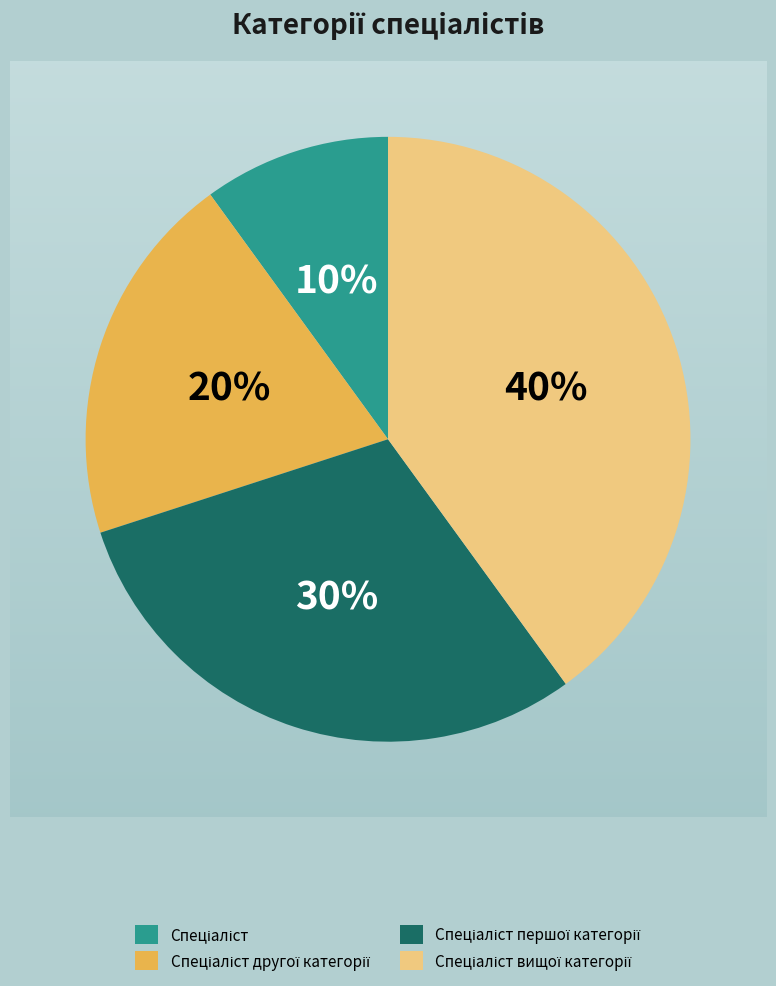

Is there a majority slice in this chart?

No